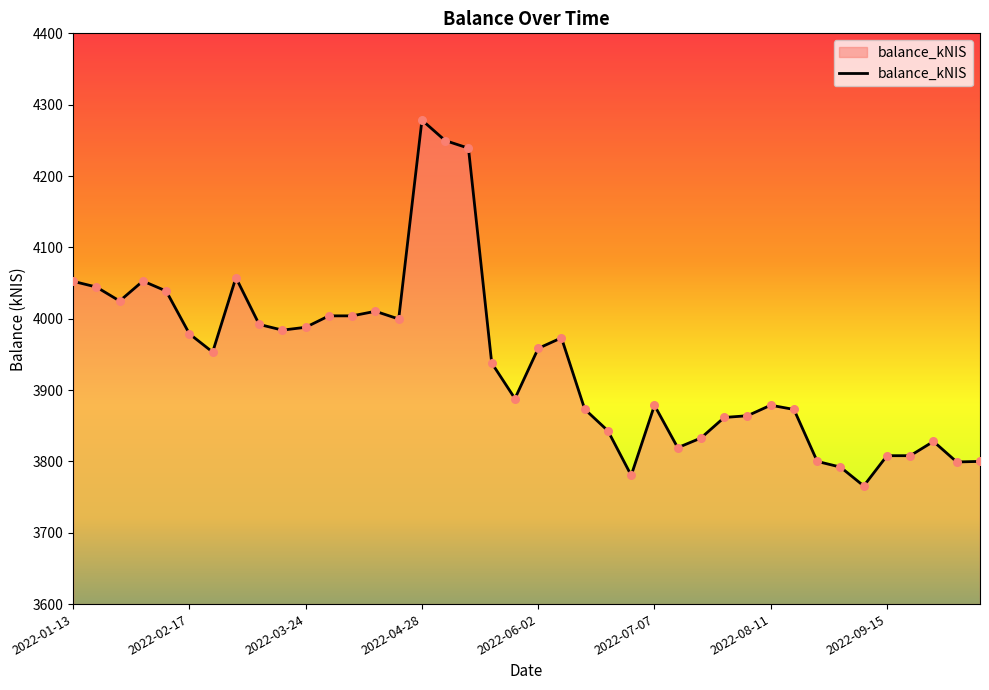

What is the difference between the maximum and minimum values?

512.8